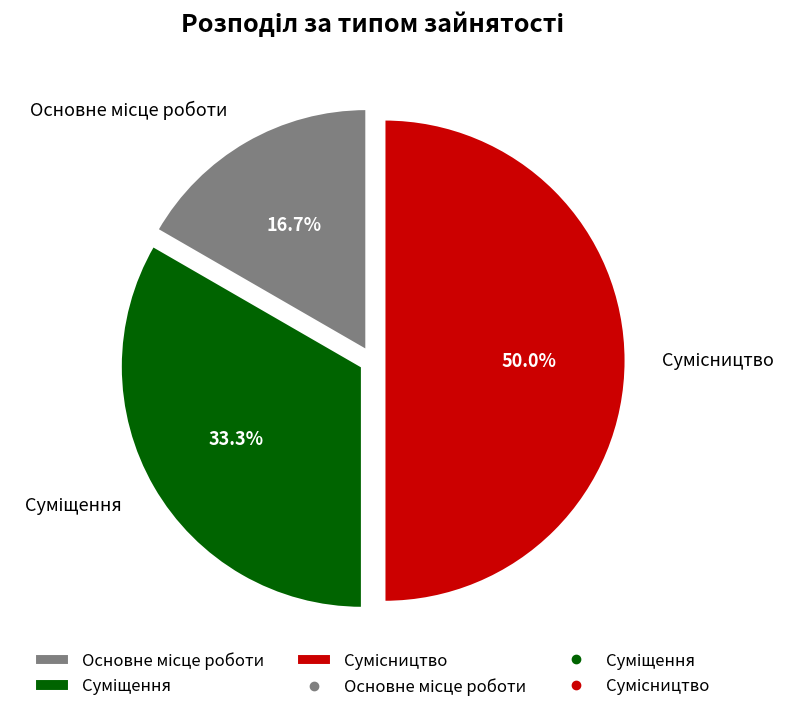

How many slices are in this pie chart?

3